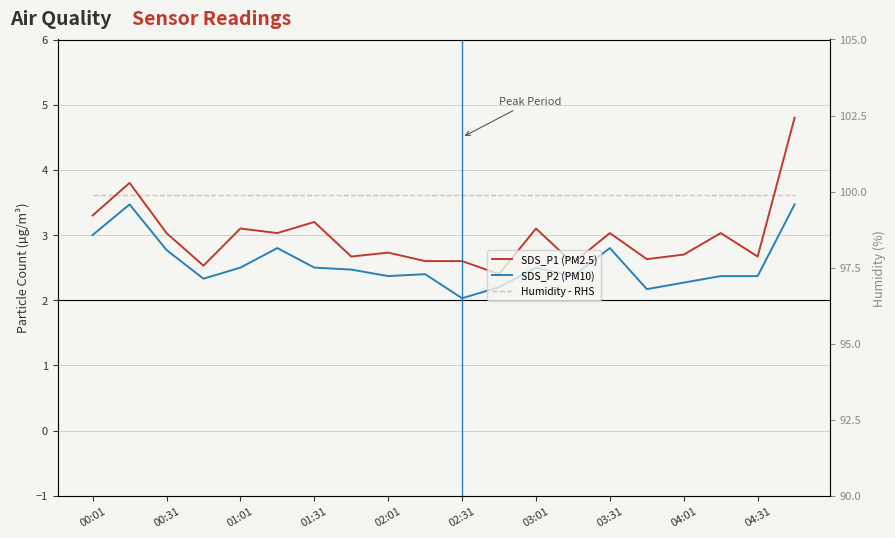

Is this an area chart (filled region under the line)?

No